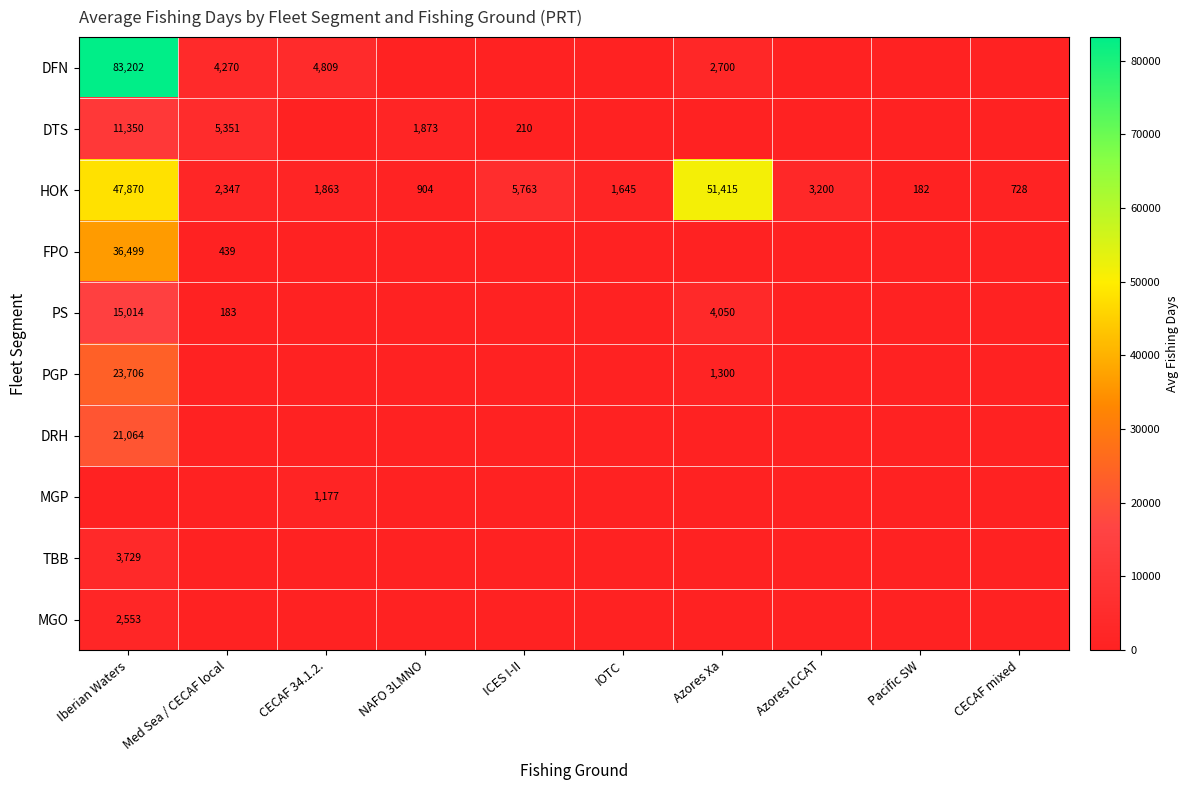

True or false: HOK has a value of 256 at Pacific SW.

False